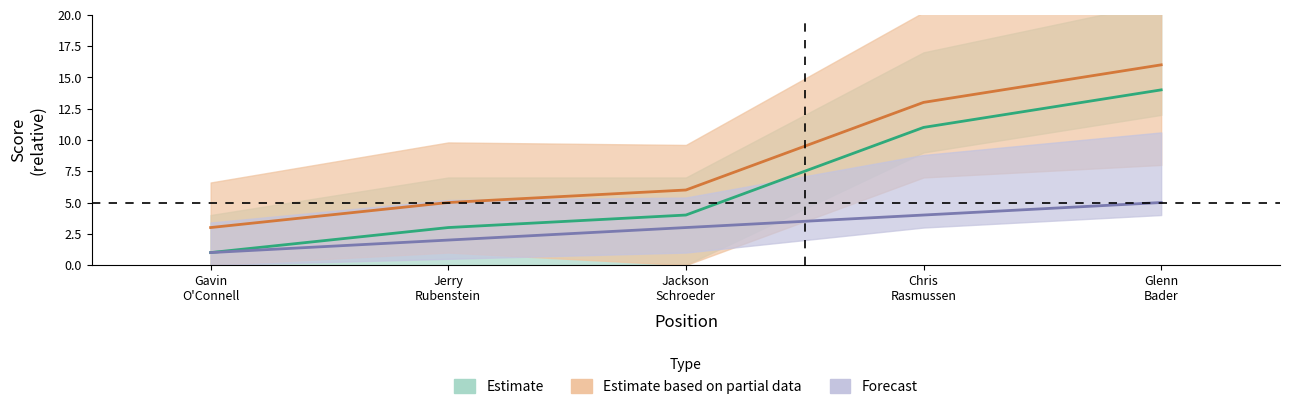

The value of position_raw at Chris Rasmussen is 5. True or false?

False